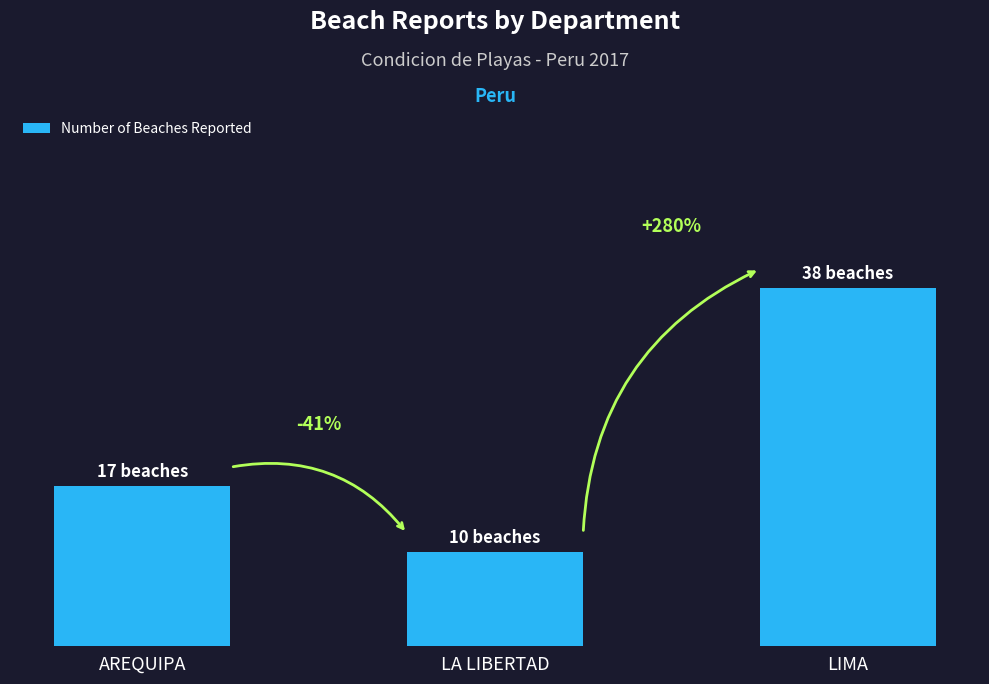

Reading left to right, extract all data points from this chart.

17	10	38